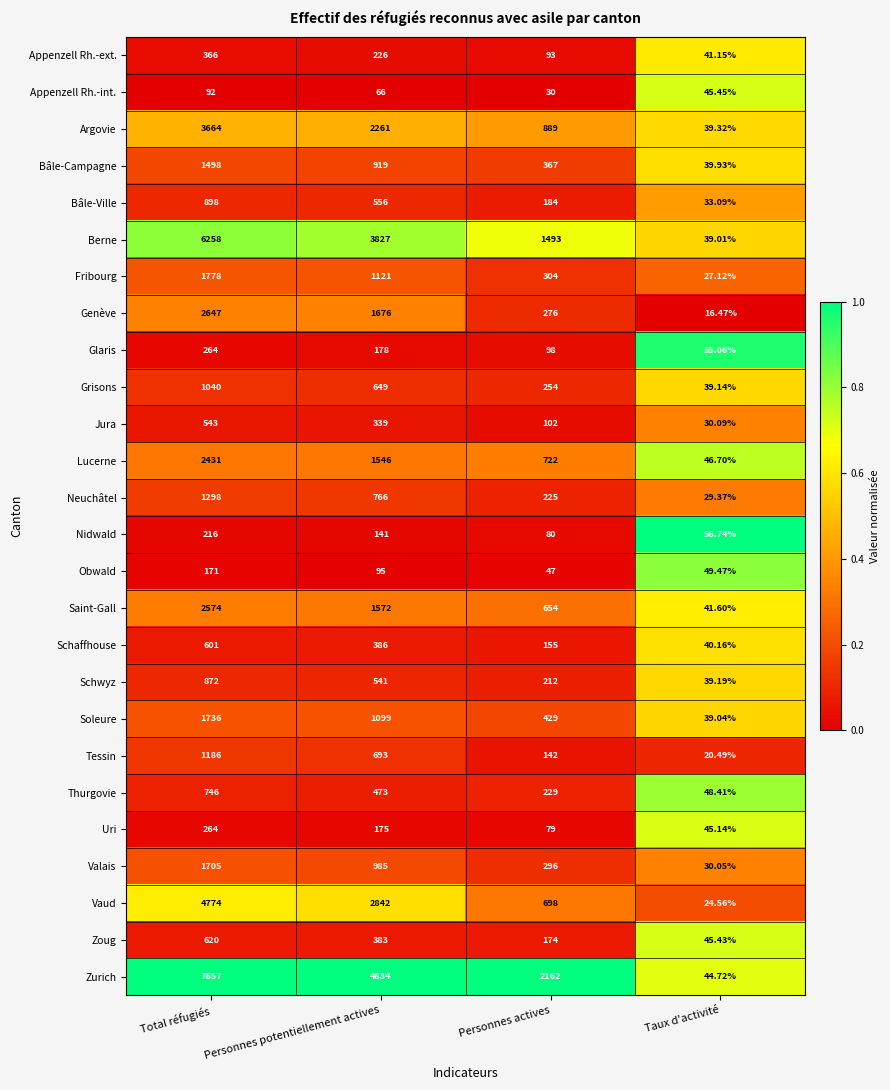

Which series has the widest spread of values?

Zurich